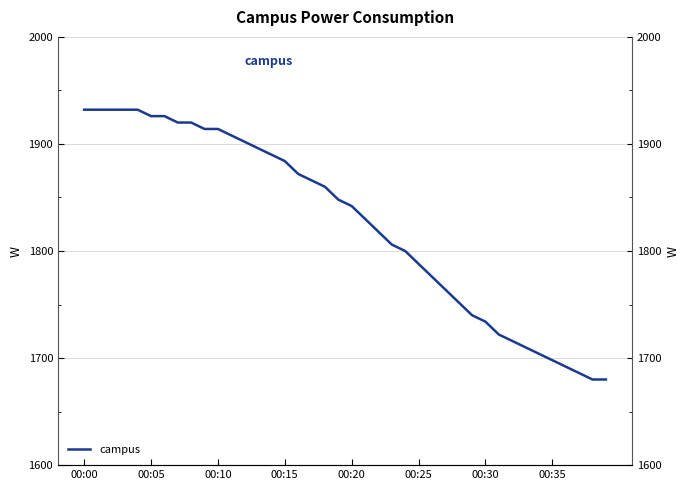

What is the difference between the values at 14 and 32?

174